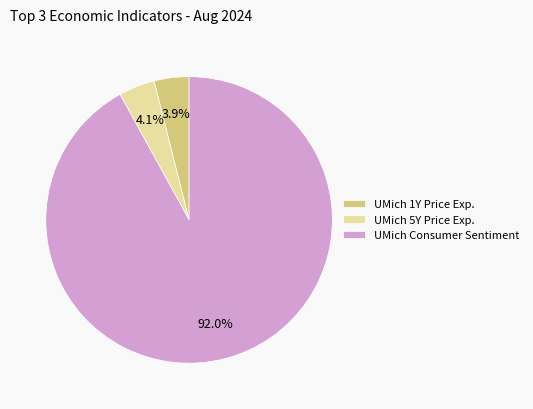

Which slice represents more than half of the pie?

UMich Consumer Sentiment